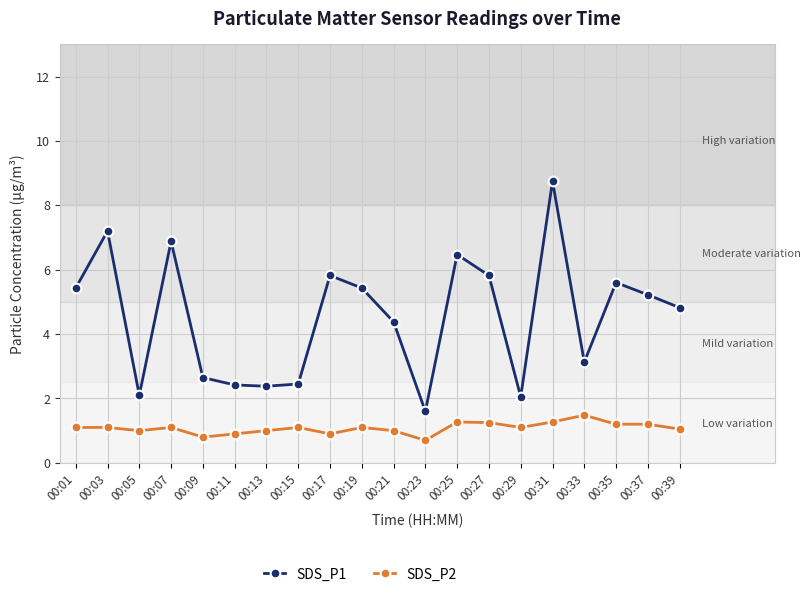

What is the minimum value for SDS_P2?

0.7